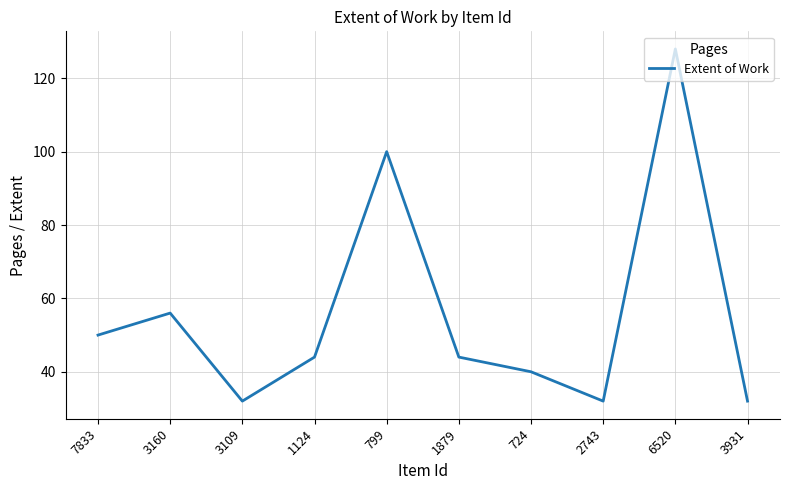

Is it true that the value at 7833 is 10?

False